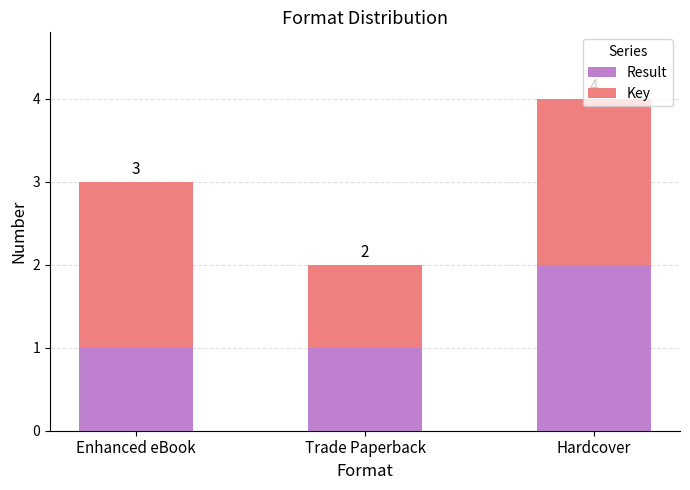

What is the average value of the Result series?

1